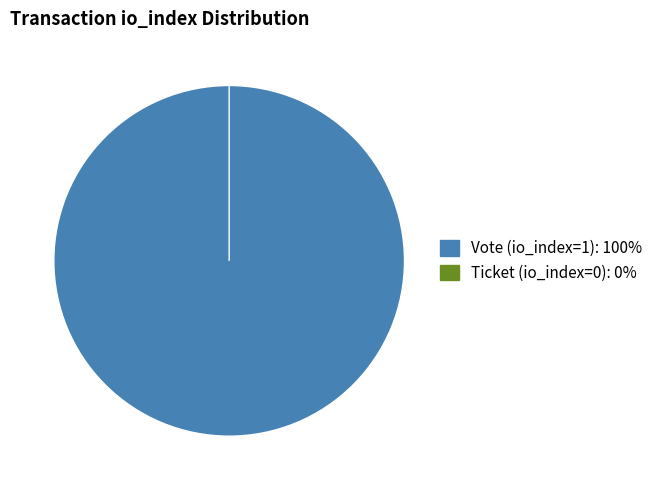

How many segments does this pie chart have?

2